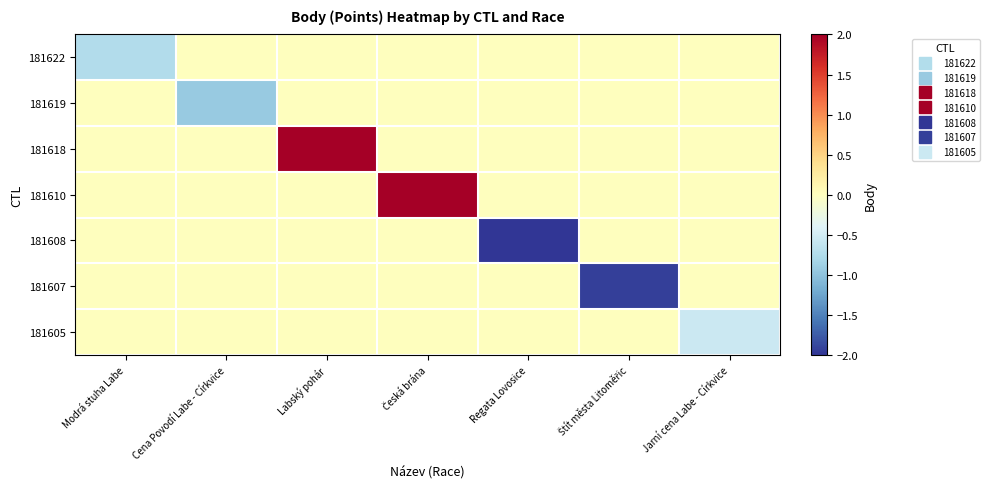

Reading right to left, transcribe all the data shown in this chart.

181622: Jarní cena Labe - Církvice=0.0	Štít města Litoměřic=0.0	Regata Lovosice=0.0	Česká brána=0.0	Labský pohár=0.0	Cena Povodí Labe - Církvice=0.0	Modrá stuha Labe=-0.7
181619: Jarní cena Labe - Církvice=0.0	Štít města Litoměřic=0.0	Regata Lovosice=0.0	Česká brána=0.0	Labský pohár=0.0	Cena Povodí Labe - Církvice=-0.9	Modrá stuha Labe=0.0
181618: Jarní cena Labe - Církvice=0.0	Štít města Litoměřic=0.0	Regata Lovosice=0.0	Česká brána=0.0	Labský pohár=4.9	Cena Povodí Labe - Církvice=0.0	Modrá stuha Labe=0.0
181610: Jarní cena Labe - Církvice=0.0	Štít města Litoměřic=0.0	Regata Lovosice=0.0	Česká brána=2.8	Labský pohár=0.0	Cena Povodí Labe - Církvice=0.0	Modrá stuha Labe=0.0
181608: Jarní cena Labe - Církvice=0.0	Štít města Litoměřic=0.0	Regata Lovosice=-3.5	Česká brána=0.0	Labský pohár=0.0	Cena Povodí Labe - Církvice=0.0	Modrá stuha Labe=0.0
181607: Jarní cena Labe - Církvice=0.0	Štít města Litoměřic=-1.9	Regata Lovosice=0.0	Česká brána=0.0	Labský pohár=0.0	Cena Povodí Labe - Církvice=0.0	Modrá stuha Labe=0.0
181605: Jarní cena Labe - Církvice=-0.6	Štít města Litoměřic=0.0	Regata Lovosice=0.0	Česká brána=0.0	Labský pohár=0.0	Cena Povodí Labe - Církvice=0.0	Modrá stuha Labe=0.0